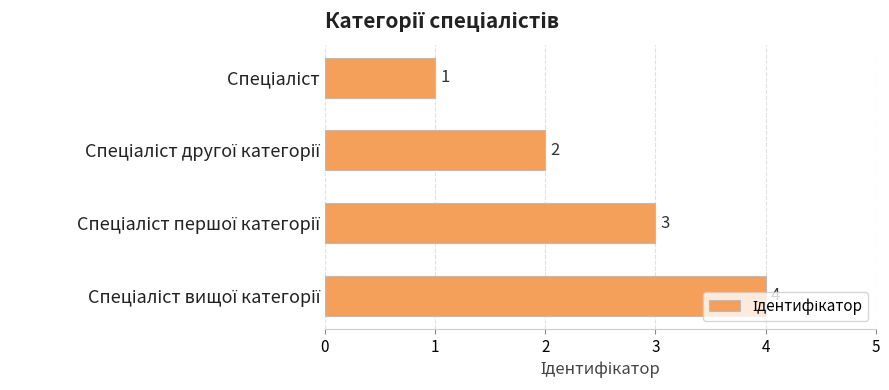

What is the sum of all values?

10